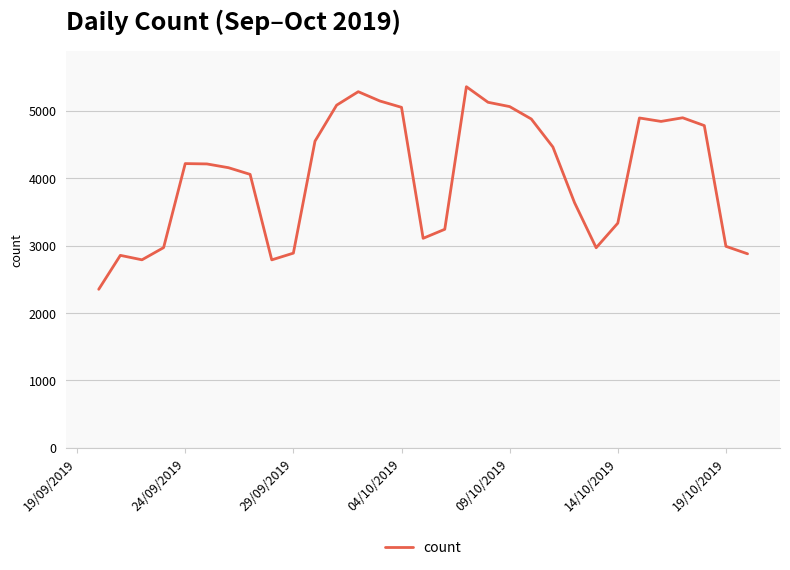

What is the greatest value displayed?

5359